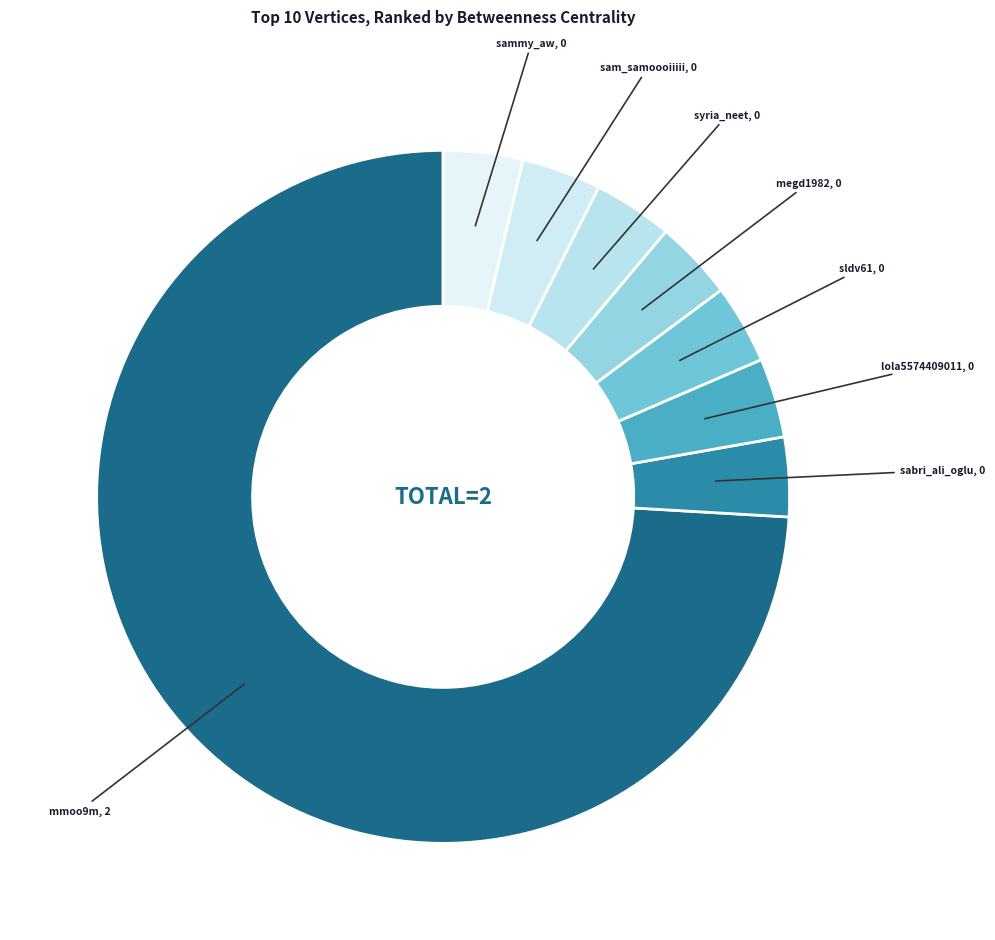

Is there any slice that represents more than half of the pie?

Yes